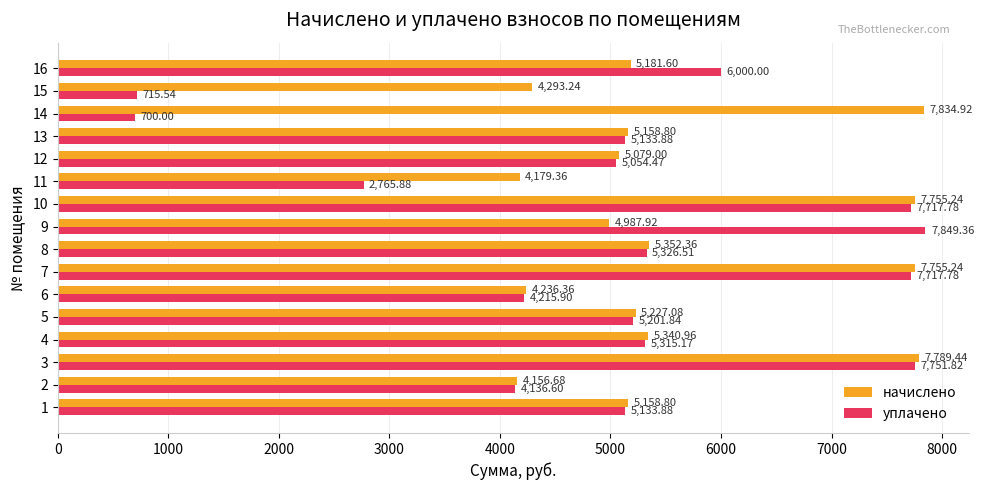

At which category is the sum across all series the highest?

3